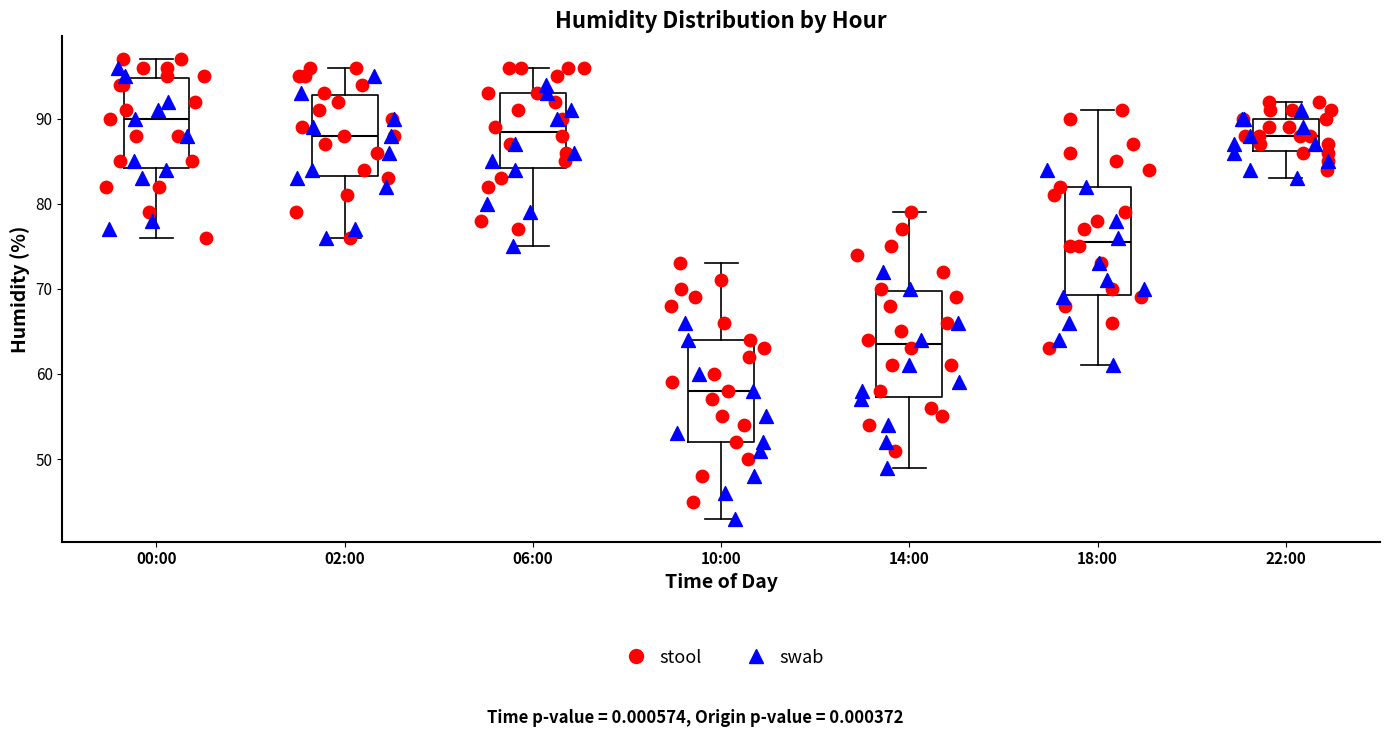

Reading left to right, transcribe this box plot: for each box, give where its median line is, the range the box spans, and where its two whiskers end, as read against the y-axis. The values are not printed on the chart, so give them approximately, as read against the axis.

00:00: median 90, box 84 to 95, whiskers 76 to 97
02:00: median 88, box 83 to 93, whiskers 76 to 96
06:00: median 89, box 84 to 93, whiskers 75 to 96
10:00: median 58, box 52 to 64, whiskers 43 to 73
14:00: median 64, box 57 to 70, whiskers 49 to 79
18:00: median 76, box 69 to 82, whiskers 61 to 91
22:00: median 88, box 86 to 90, whiskers 83 to 92